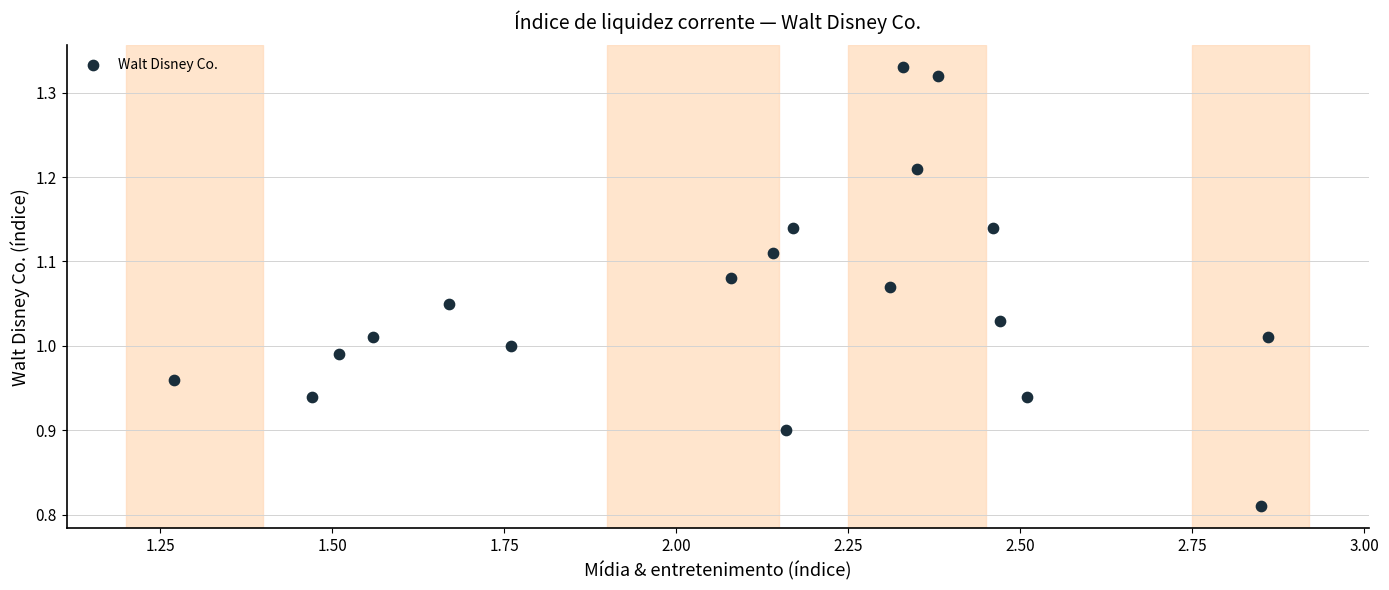

What is the range of Y values (max minus min)?

0.5